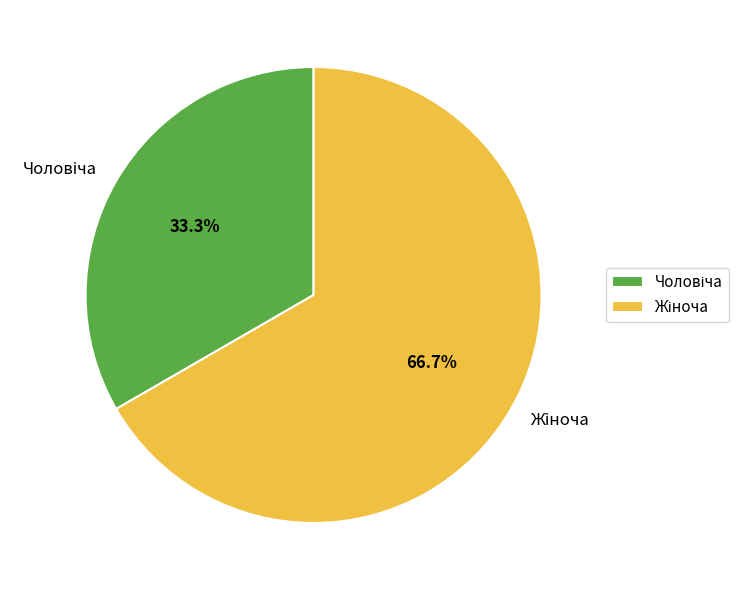

Is there any slice that represents more than half of the pie?

Yes